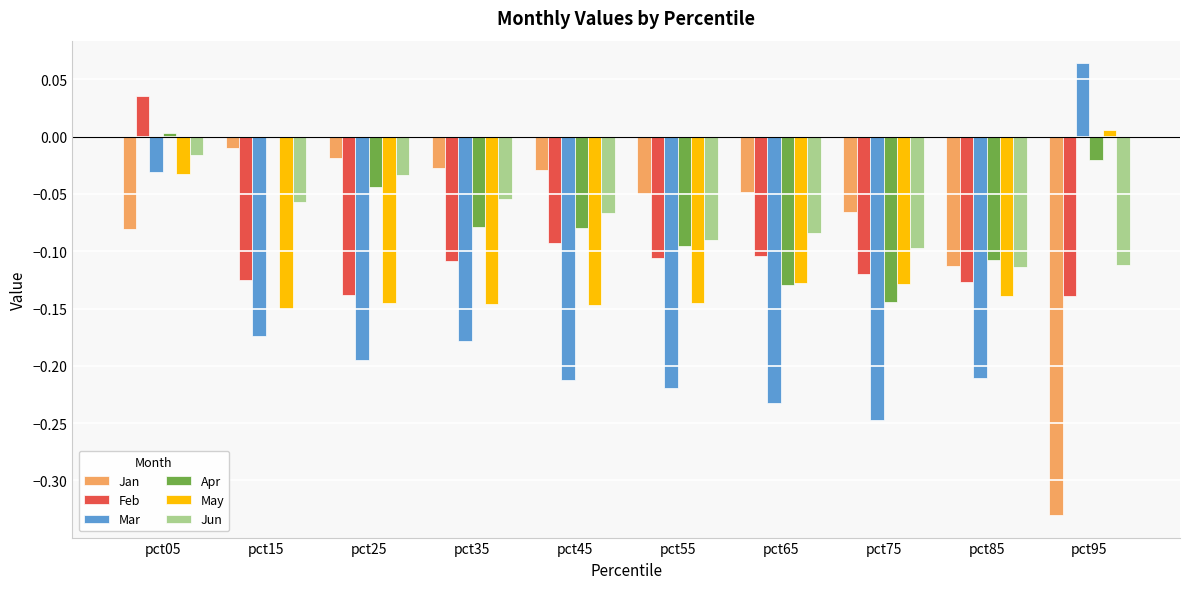

What are all the series names shown in the legend?

Jan, Feb, Mar, Apr, May, Jun